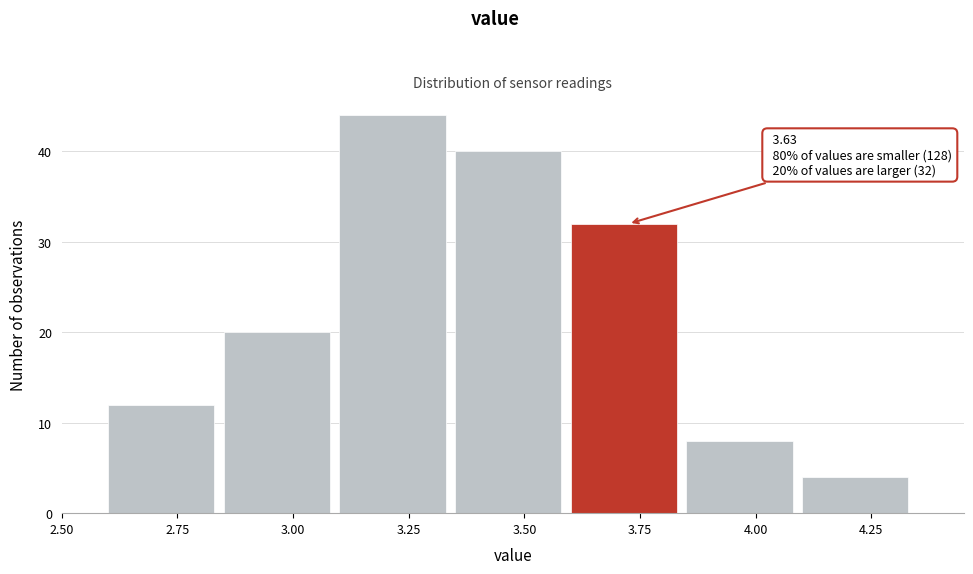

Over which range of the x-axis is the bar tallest?

3.10 to 3.35